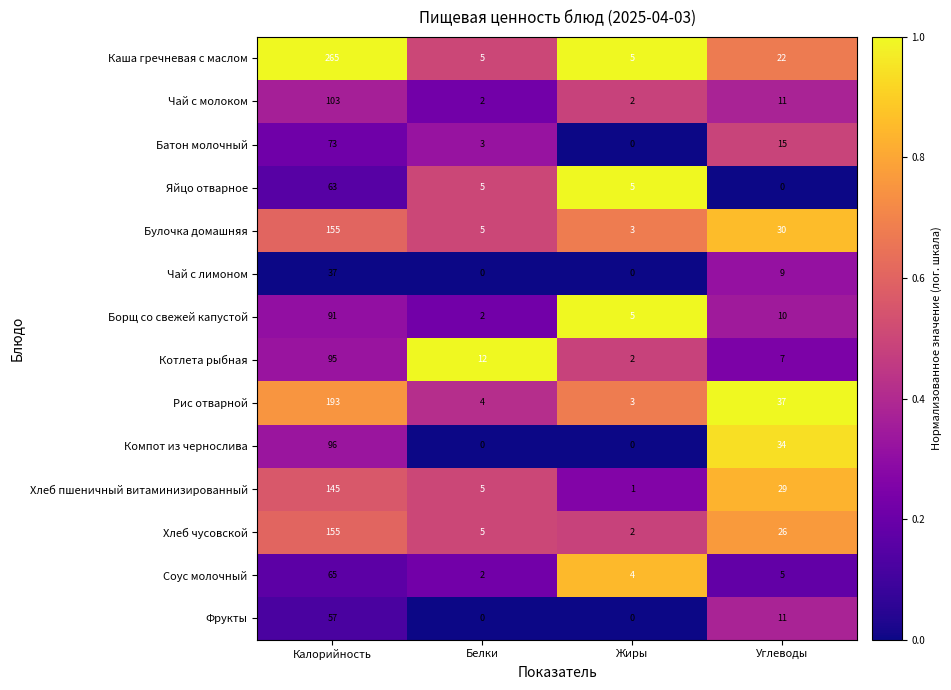

What is the sum of the Борщ со свежей капустой values at Белки and Калорийность?

93